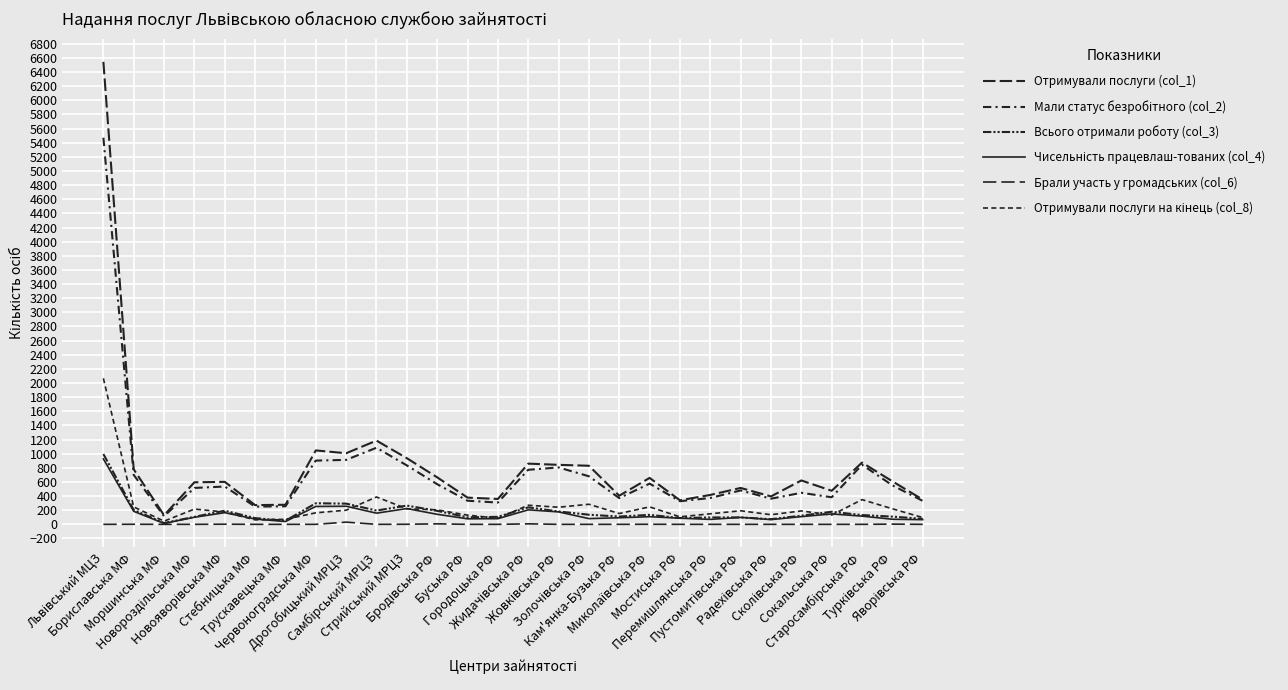

At which label is Мали статус безробітного (col_2) closest to 2793?

Самбірський МРЦЗ